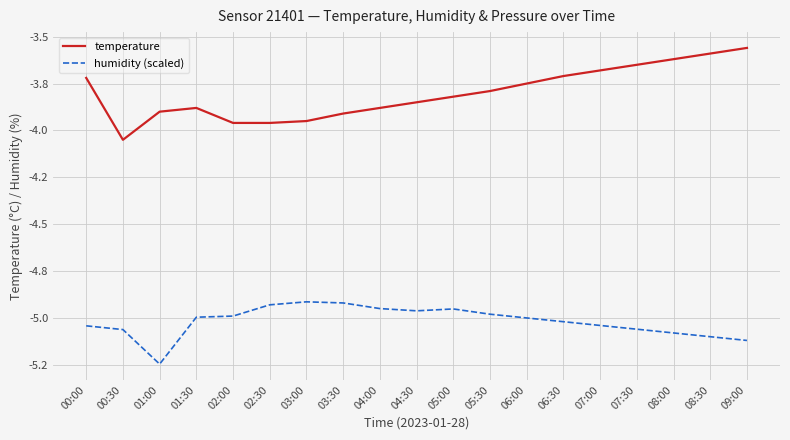

What is the spread (max minus min) of values at 05:30?

1.2